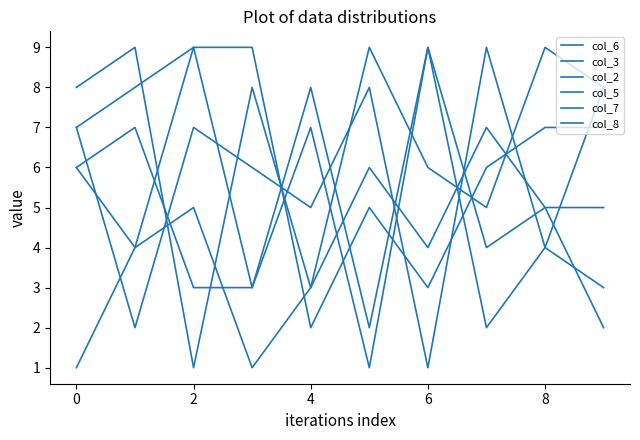

How many lines are shown in the chart?

6